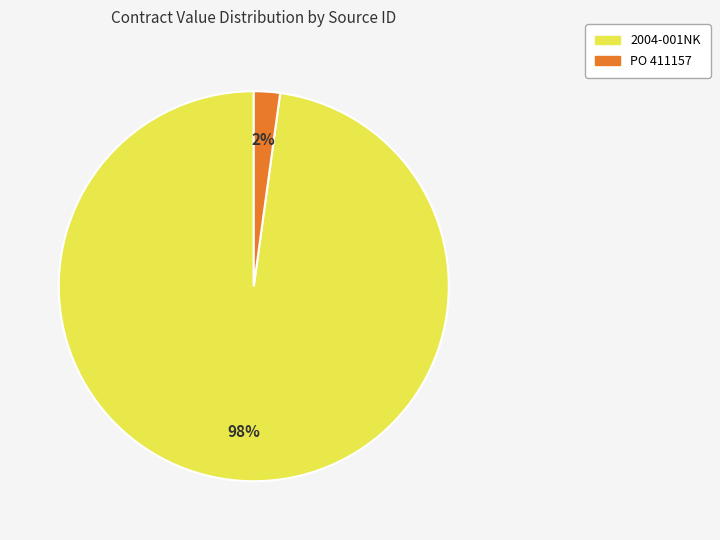

Is there a majority slice in this chart?

Yes